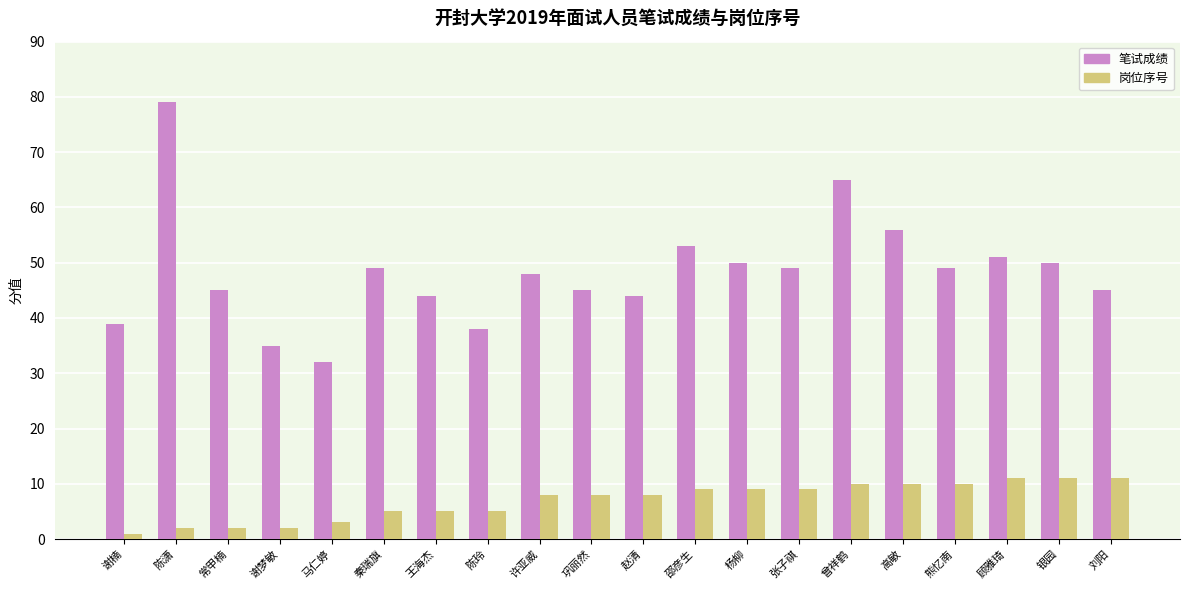

What position from the right is 王海杰?

14